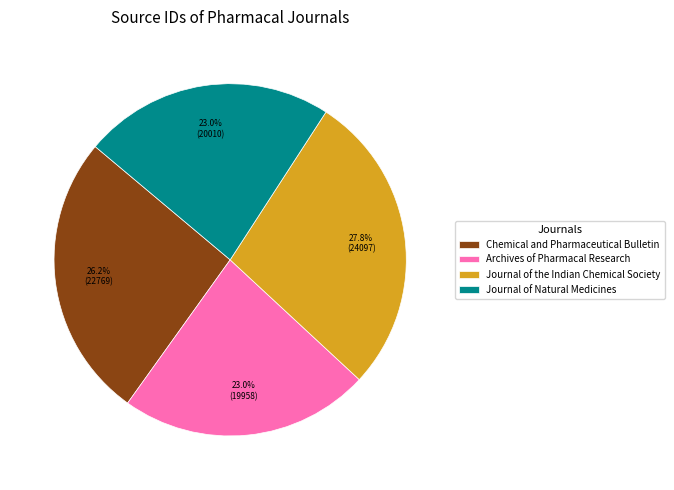

Between Chemical and Pharmaceutical Bulletin and Journal of Natural Medicines, which is larger?

Chemical and Pharmaceutical Bulletin